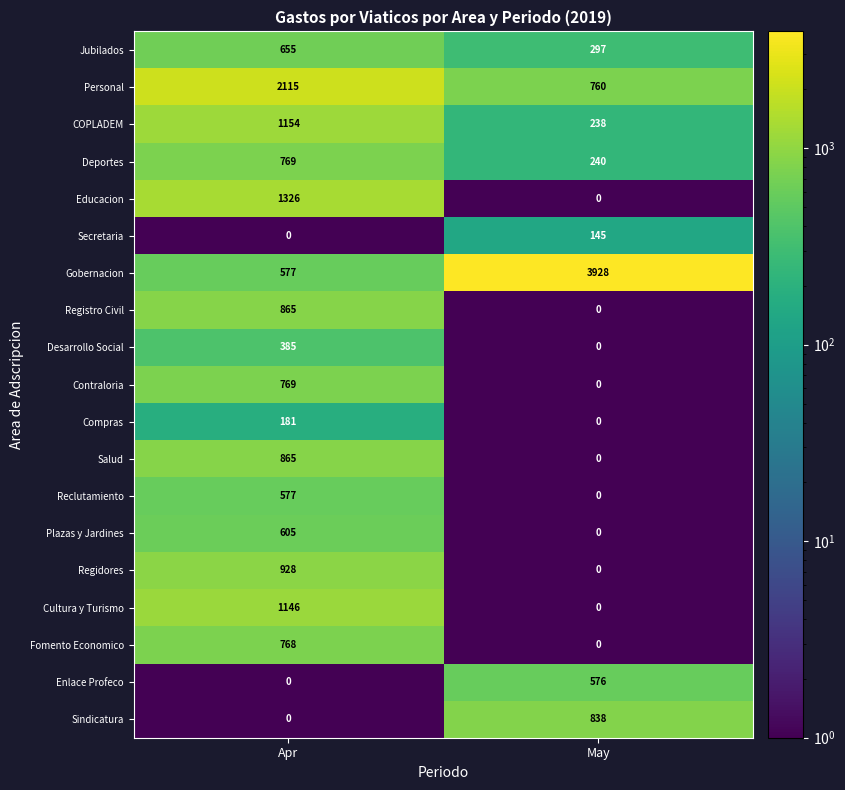

At which category does the chart reach its peak across all series?

May